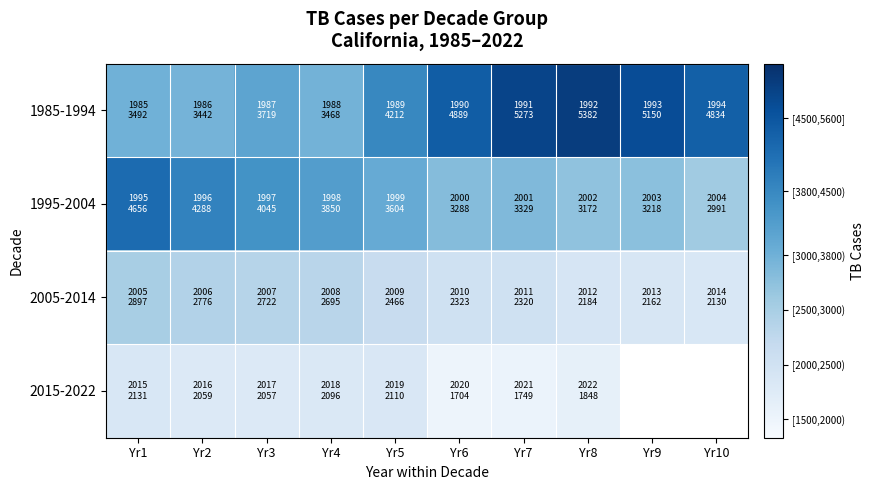

Between Yr1 and Yr3, which series saw the biggest shift?

1995-2004